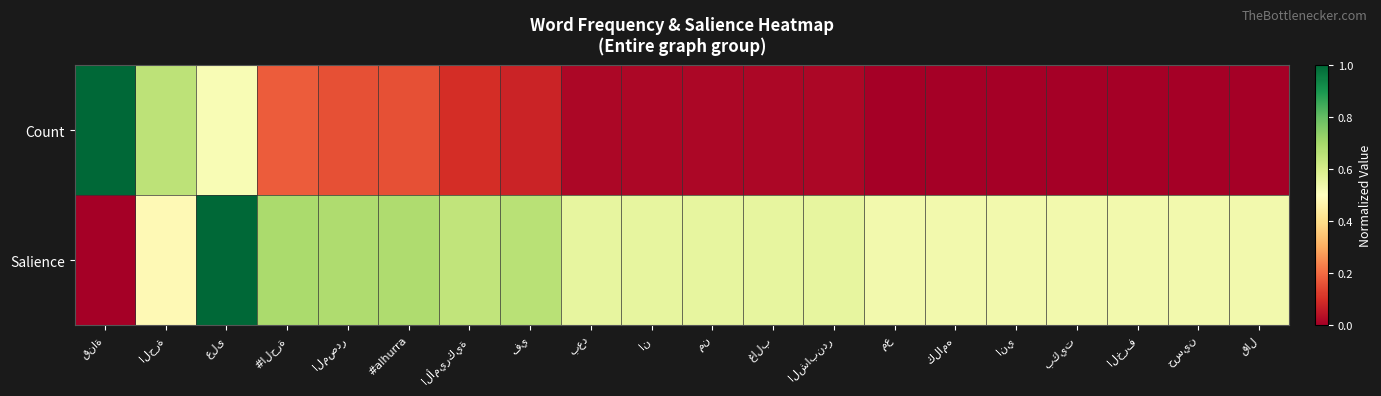

True or false: Salience has a value of 0.3 at مع.

False